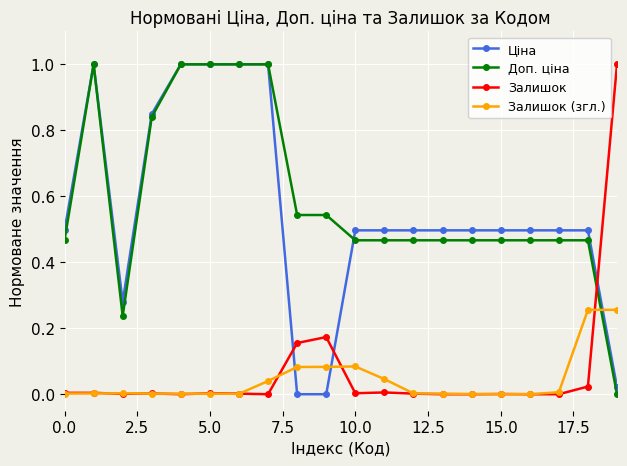

True or false: Ціна has more than 0 points higher than both neighbors.

True